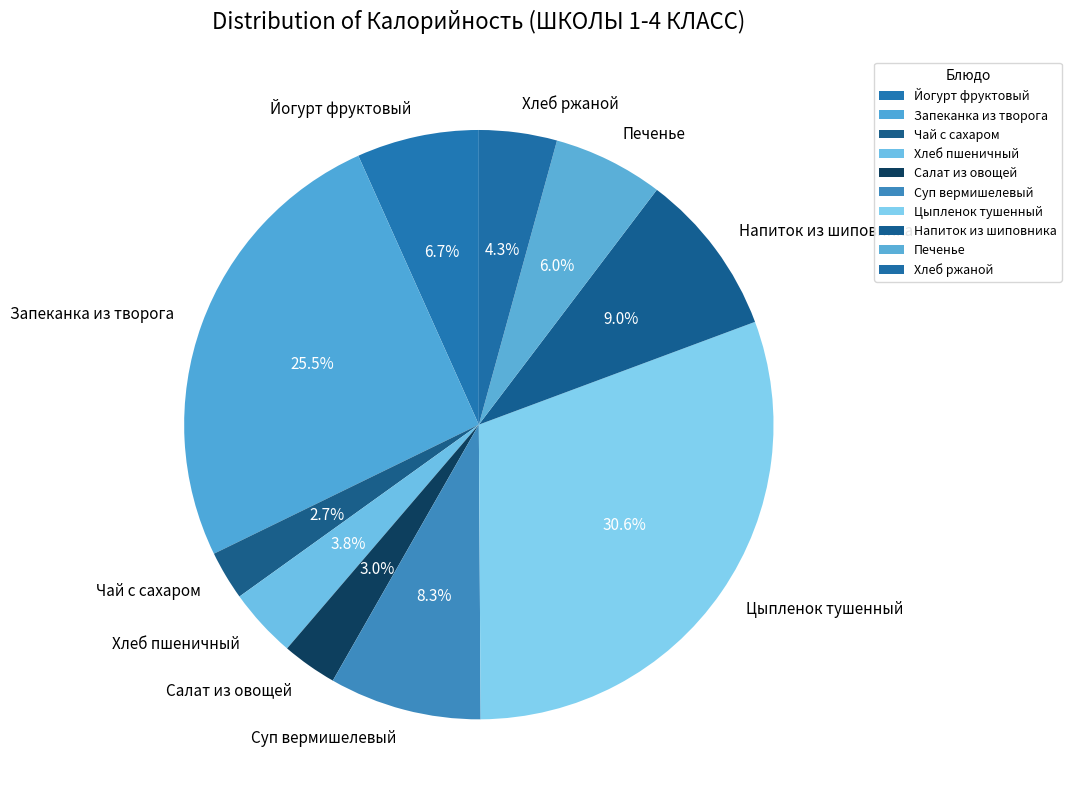

Which has a higher value, Цыпленок тушенный or Хлеб ржаной?

Цыпленок тушенный